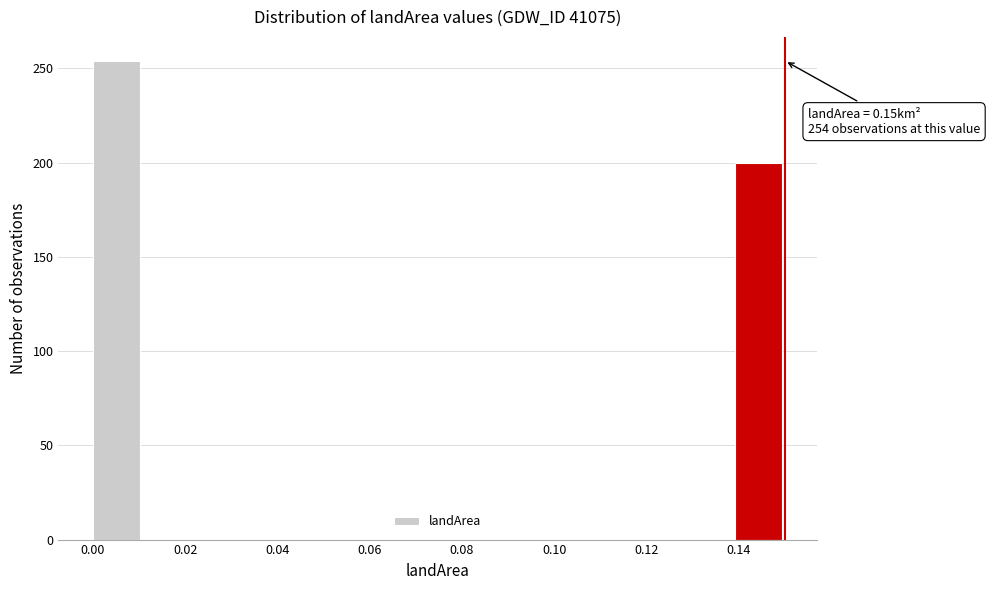

Over which range of the x-axis is the bar tallest?

0.000 to 0.010